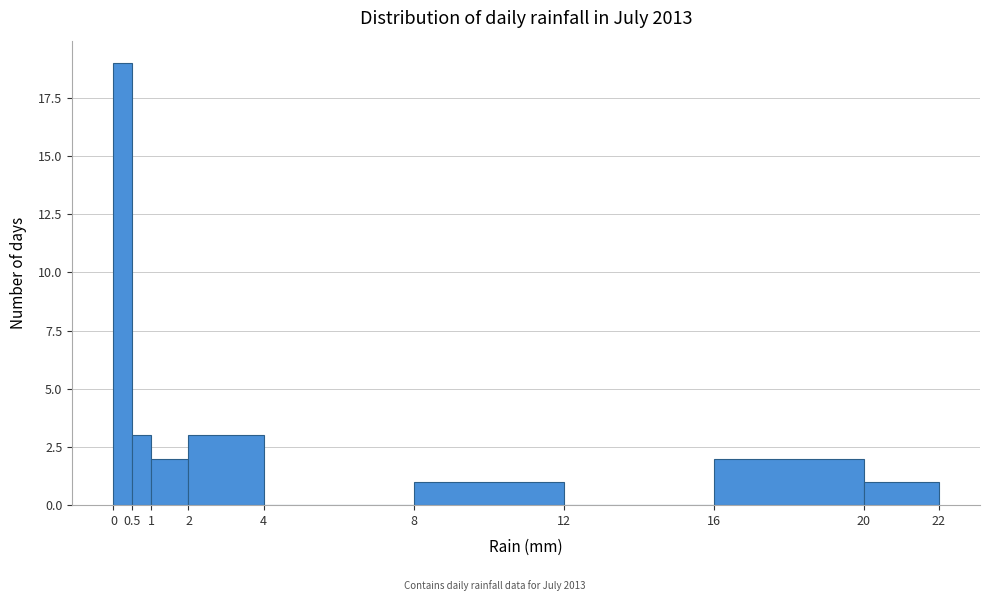

Reading left to right, transcribe this chart: for each bar, give the range it covers on the x-axis and its height. The values are not printed on the chart, so give them approximately, as read against the axis.

0 to 0.5: 19
0.5 to 1: 3
1 to 2: 2
2 to 4: 3
4 to 8: 0
8 to 12: 1
12 to 16: 0
16 to 20: 2
20 to 22: 1